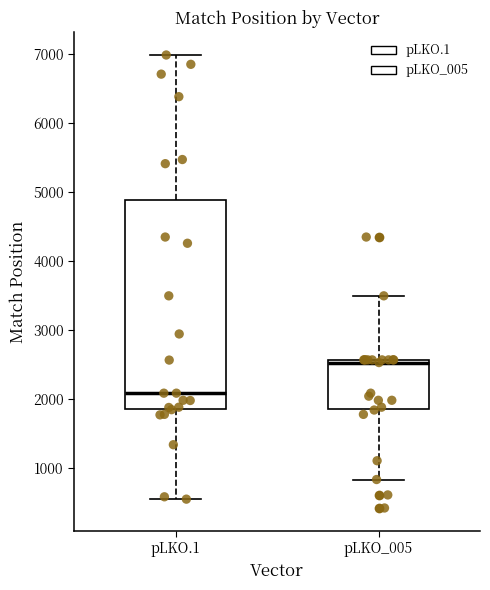

Reading left to right, read every box against the y-axis: the position of its median line, the range the box covers, and the ends of its whiskers. The values are not printed on the chart, so give them approximately, as read against the axis.

pLKO.1: median 2100, box 1900 to 4900, whiskers 600 to 7000
pLKO_005: median 2500, box 1900 to 2600, whiskers 800 to 3500